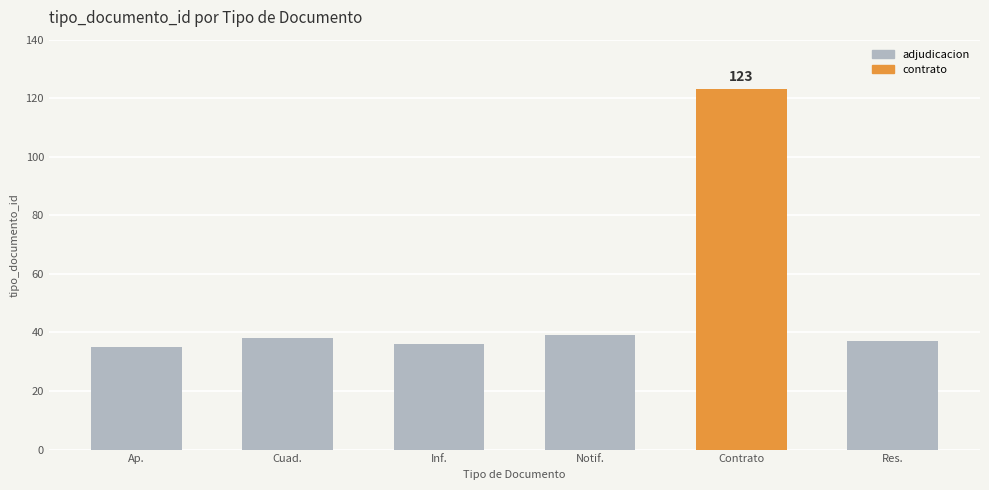

What is the average value?

51